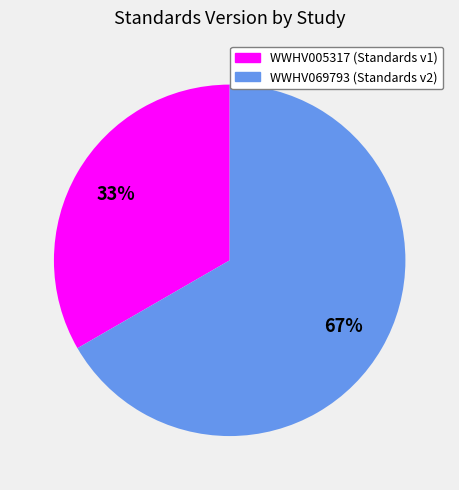

Combined, do WWHV069793 (Standards v2) and WWHV005317 (Standards v1) account for over 50%?

Yes